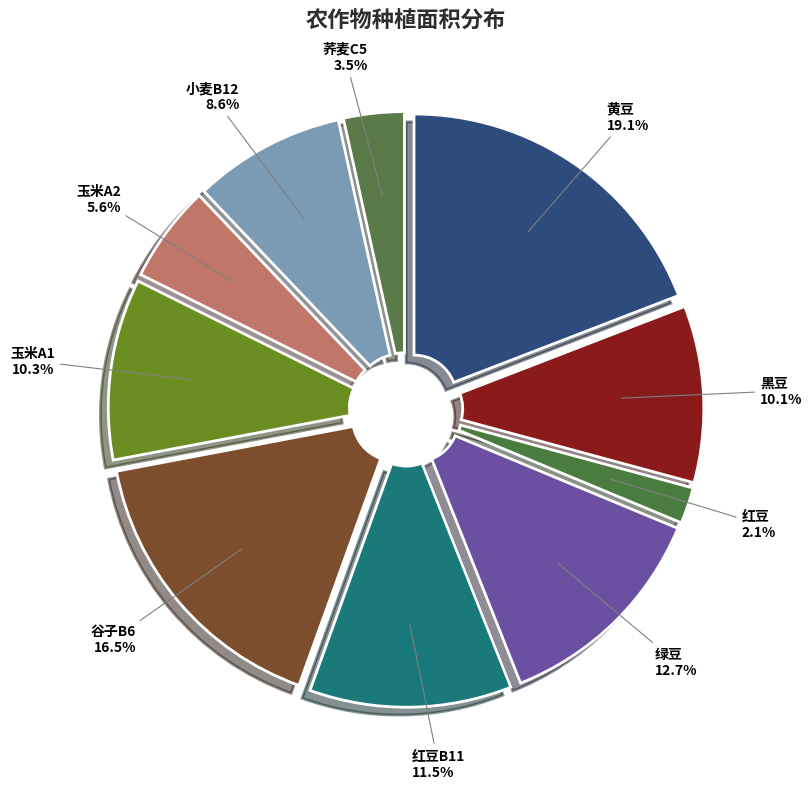

Is it true that 红豆 is 2% of the pie?

True